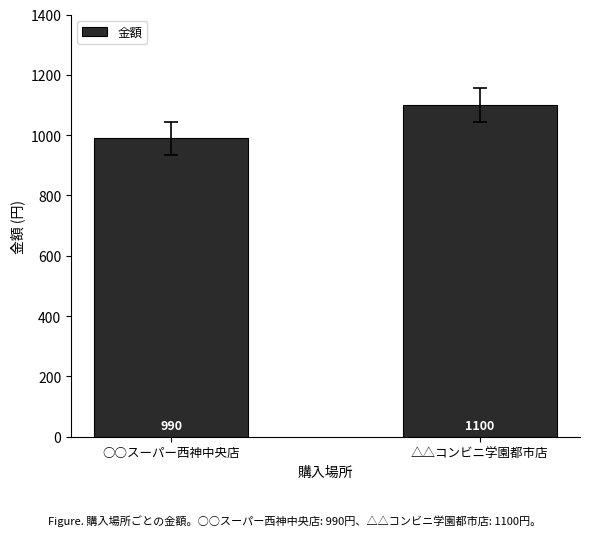

Reading left to right, transcribe all the data shown in this chart.

990	1100